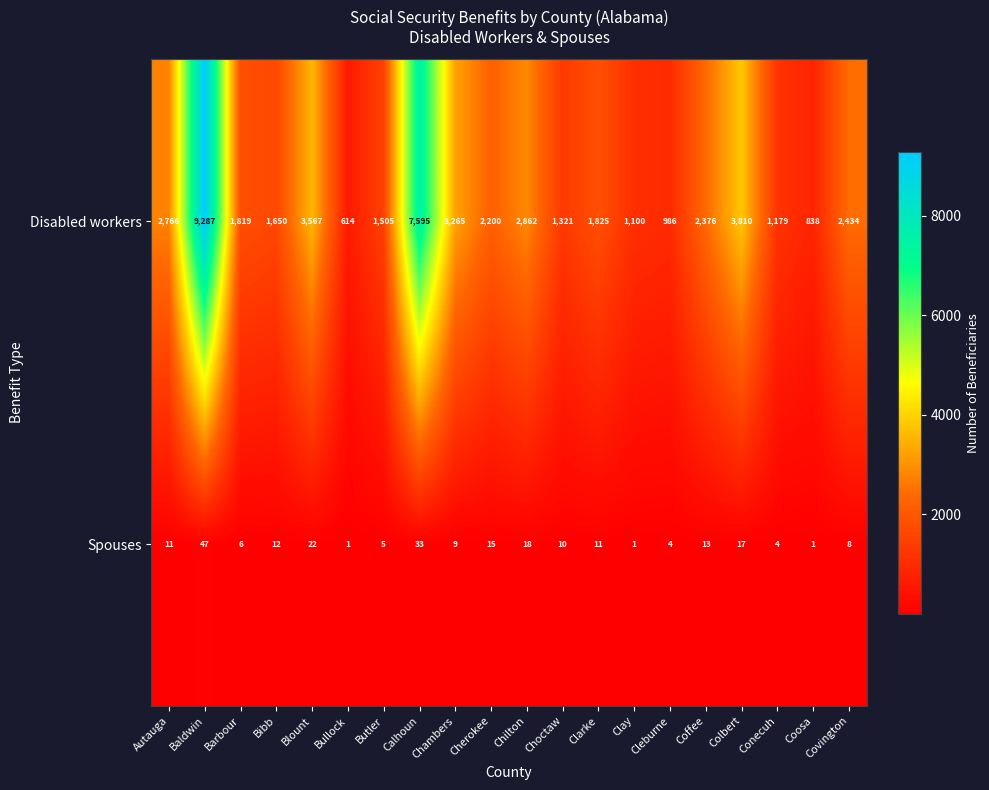

How many data points does each series have?

20